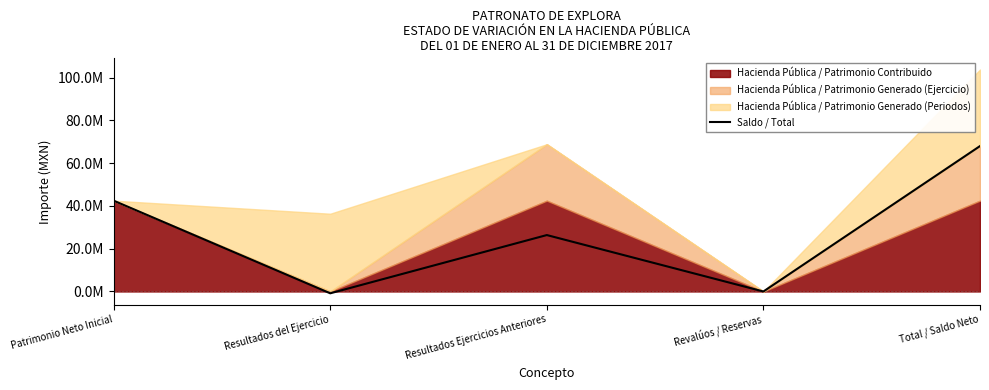

Rank the categories by value from lowest to highest.

Resultados del Ejercicio, Revalúos / Reservas, Resultados Ejercicios Anteriores, Patrimonio Neto Inicial, Total / Saldo Neto